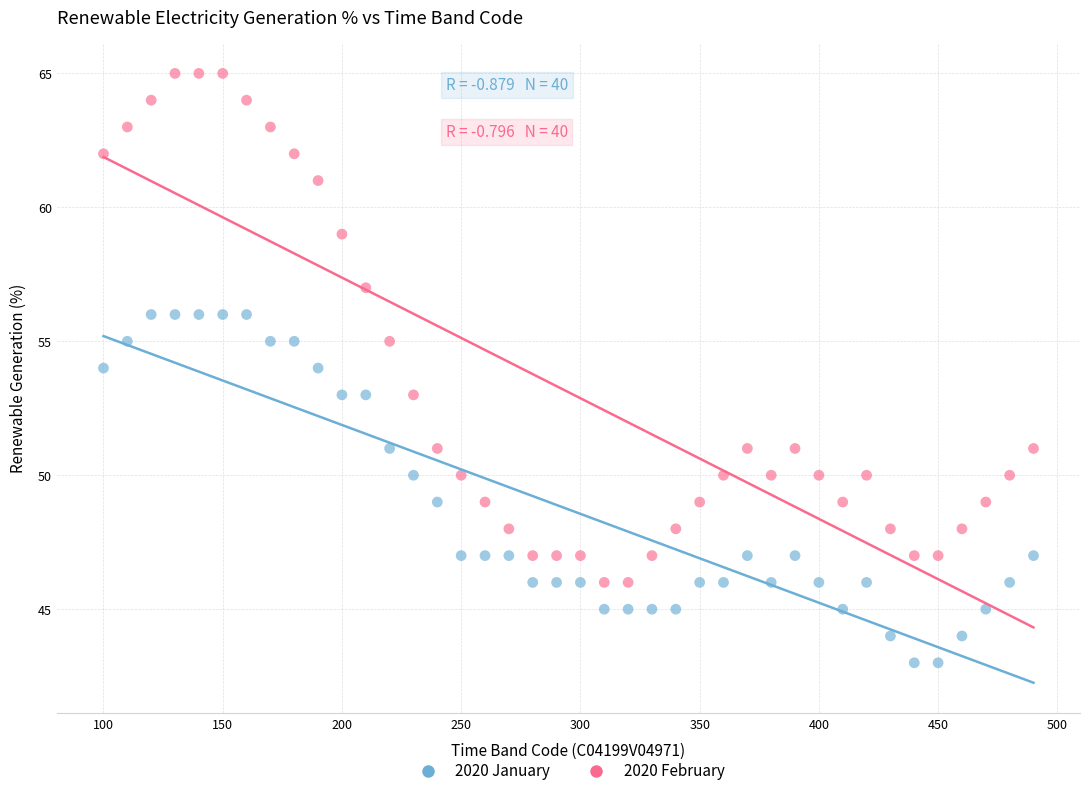

Which series reaches the maximum Y coordinate?

2020 February